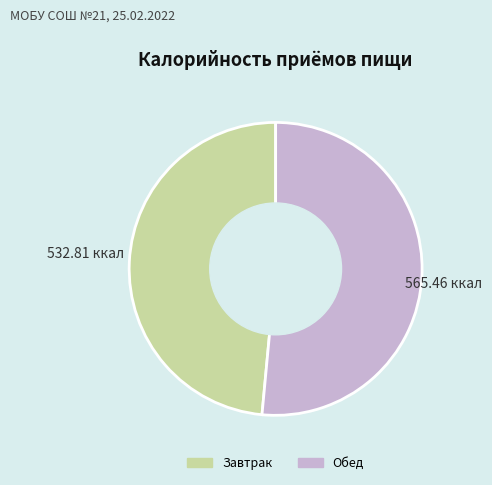

True or false: Обед accounts for 51% of the total.

True